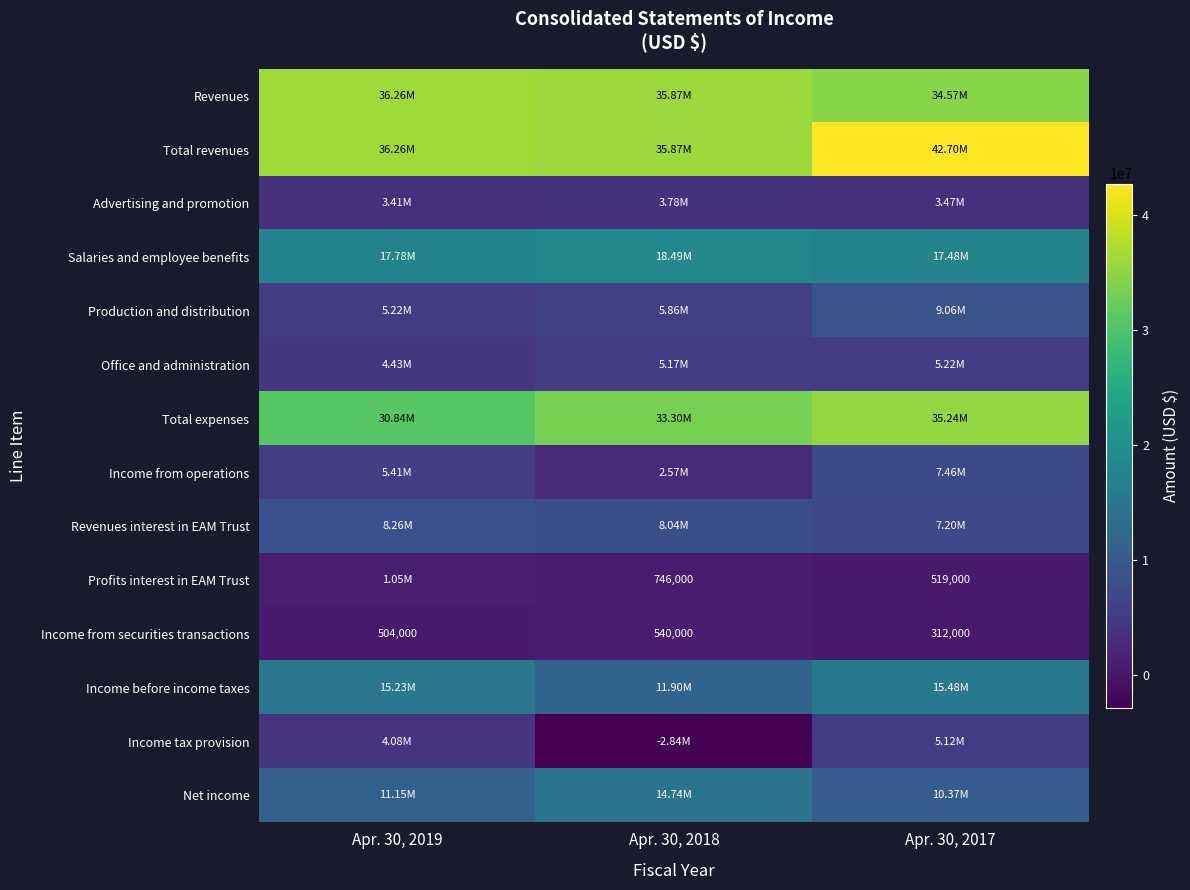

Where is Income from securities transactions nearest to the value 426000?

Apr. 30, 2019